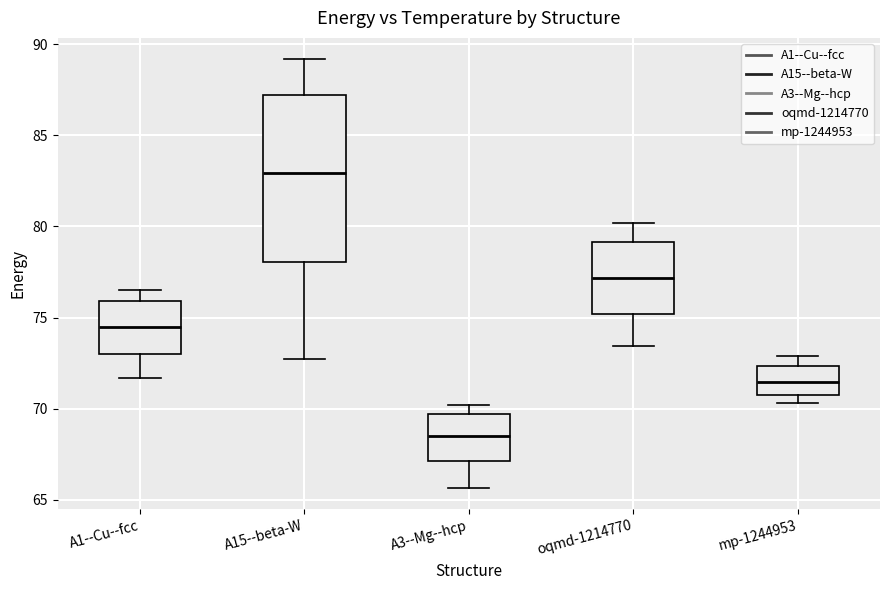

Comparing the boxes themselves (not the whiskers), which one is the tallest?

A15--beta-W